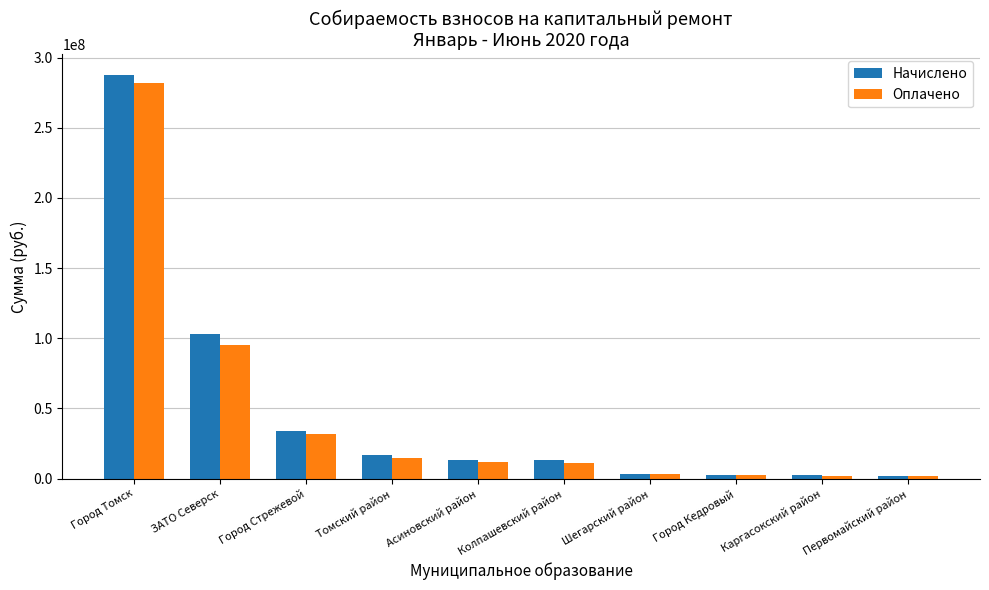

At which category is the sum across all series the highest?

Город Томск